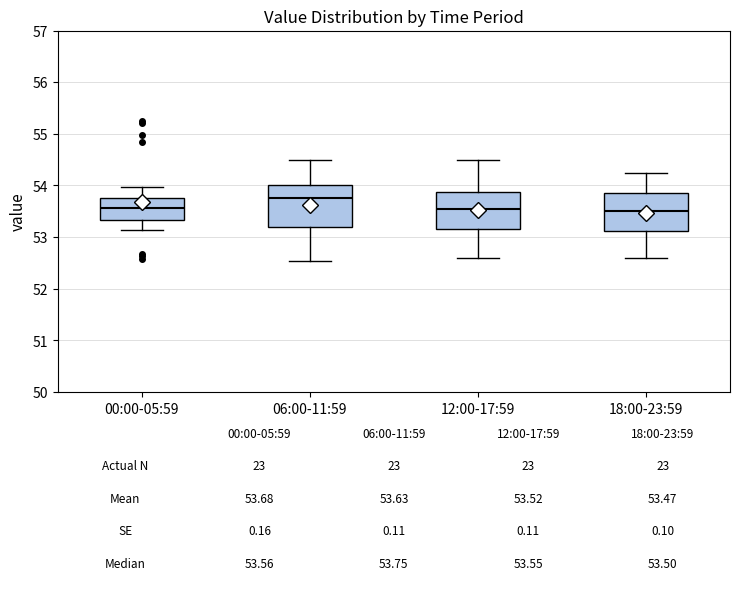

Which box has the highest median line?

06:00-11:59